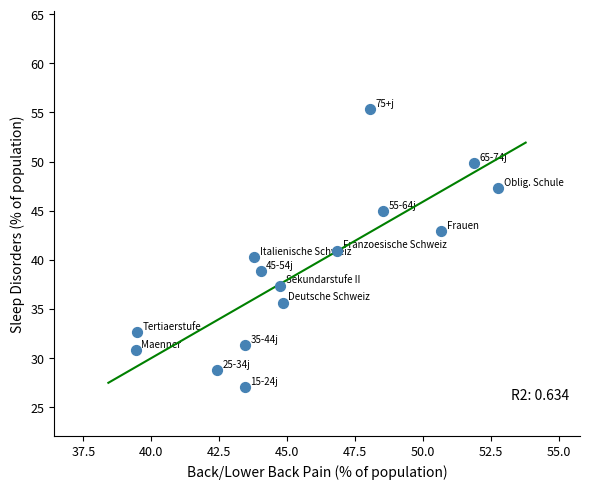

What is the range of X values (max minus min)?

13.4